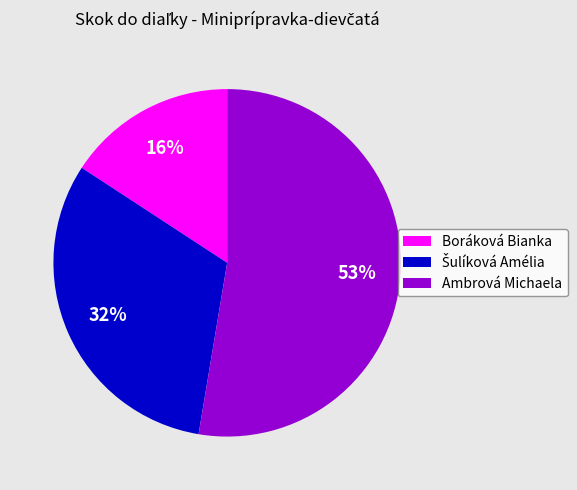

True or false: Boráková Bianka accounts for 6% of the total.

False